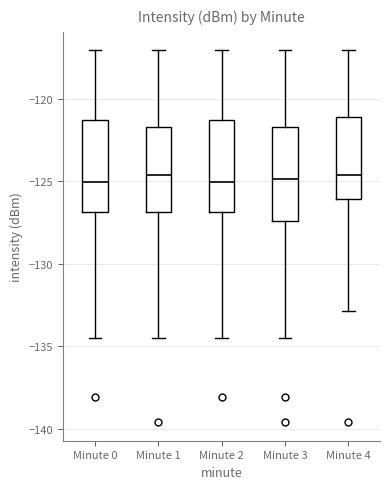

Reading left to right, transcribe this box plot: for each box, give where its median line is, the range the box spans, and where its two whiskers end, as read against the y-axis. The values are not printed on the chart, so give them approximately, as read against the axis.

Minute 0: median -125.0, box -127.0 to -121.5, whiskers -134.5 to -117.0
Minute 1: median -124.5, box -127.0 to -121.5, whiskers -134.5 to -117.0
Minute 2: median -125.0, box -127.0 to -121.5, whiskers -134.5 to -117.0
Minute 3: median -125.0, box -127.5 to -121.5, whiskers -134.5 to -117.0
Minute 4: median -124.5, box -126.0 to -121.0, whiskers -133.0 to -117.0